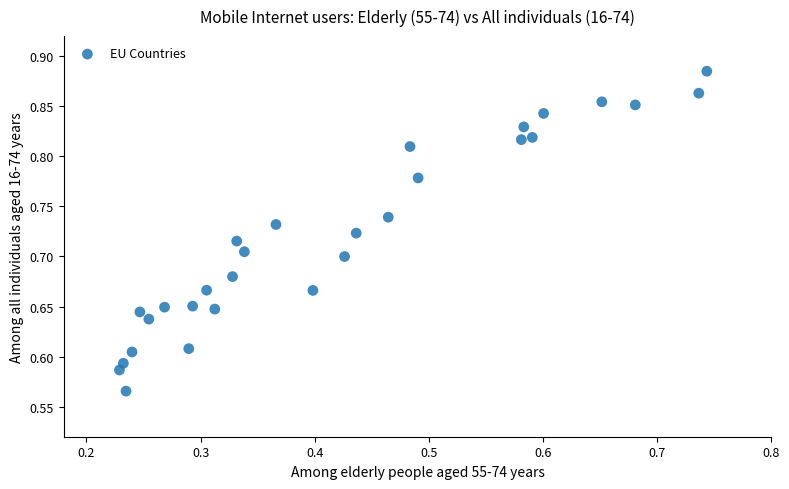

What is the range of Y values (max minus min)?

0.3